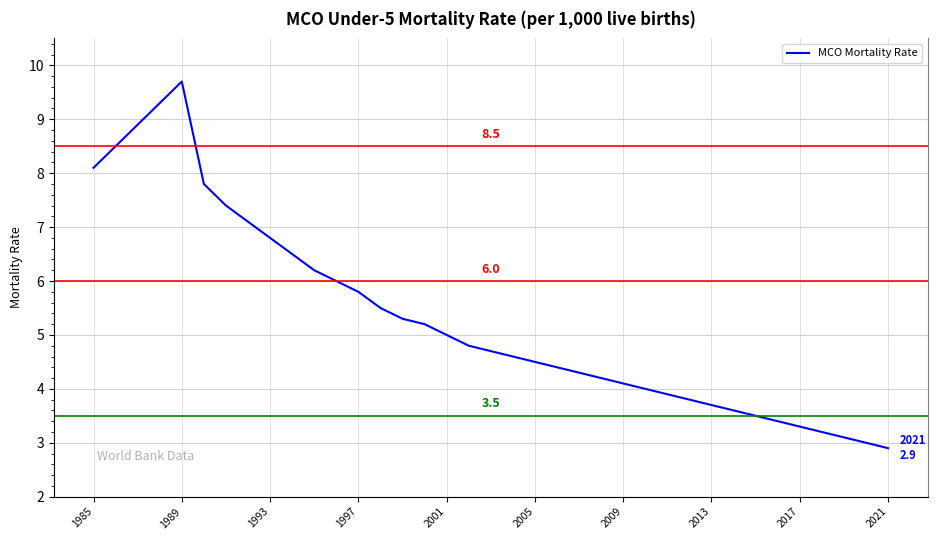

What is the greatest value displayed?

9.7